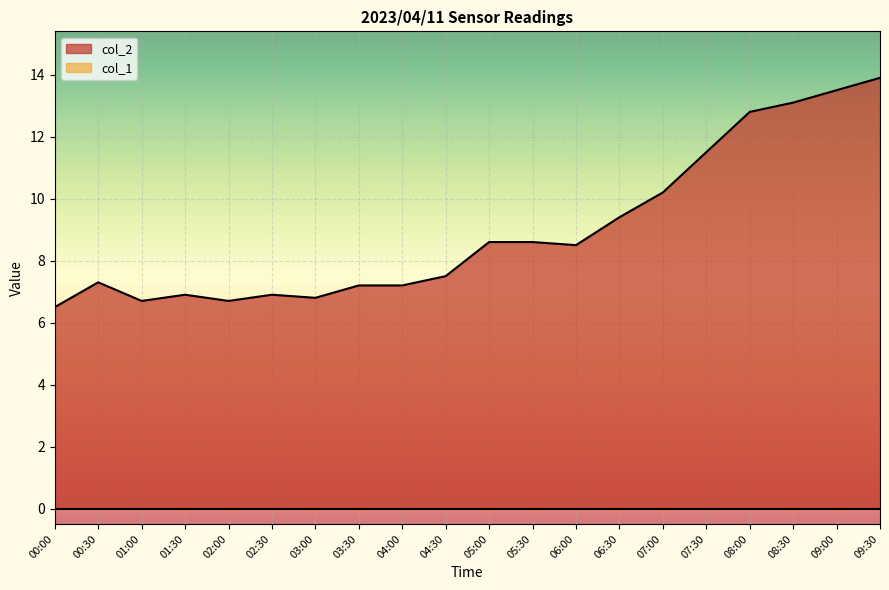

Reading left to right, list all the values displayed in this chart.

6.5	7.3	6.7	6.9	6.7	6.9	6.8	7.2	7.2	7.5	8.6	8.6	8.5	9.4	10.2	11.5	12.8	13.1	13.5	13.9